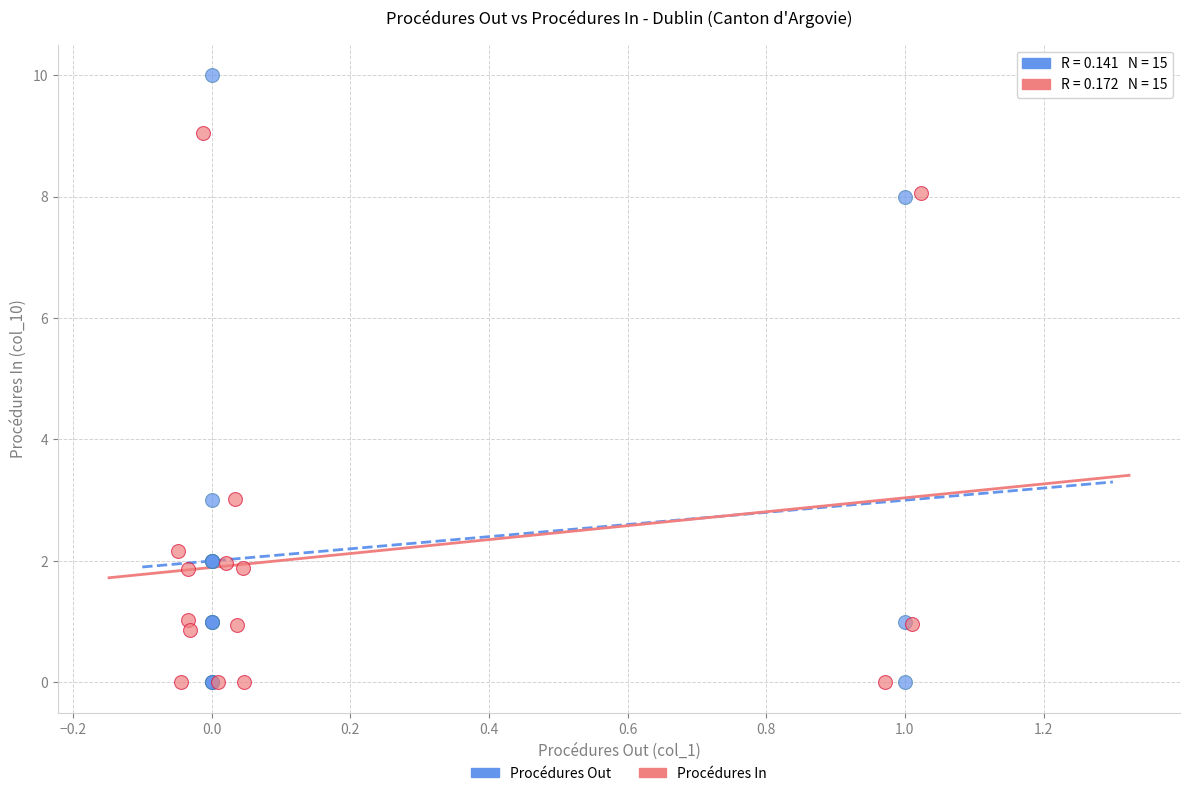

Which series has the largest Y range (max minus min)?

Procédures Out